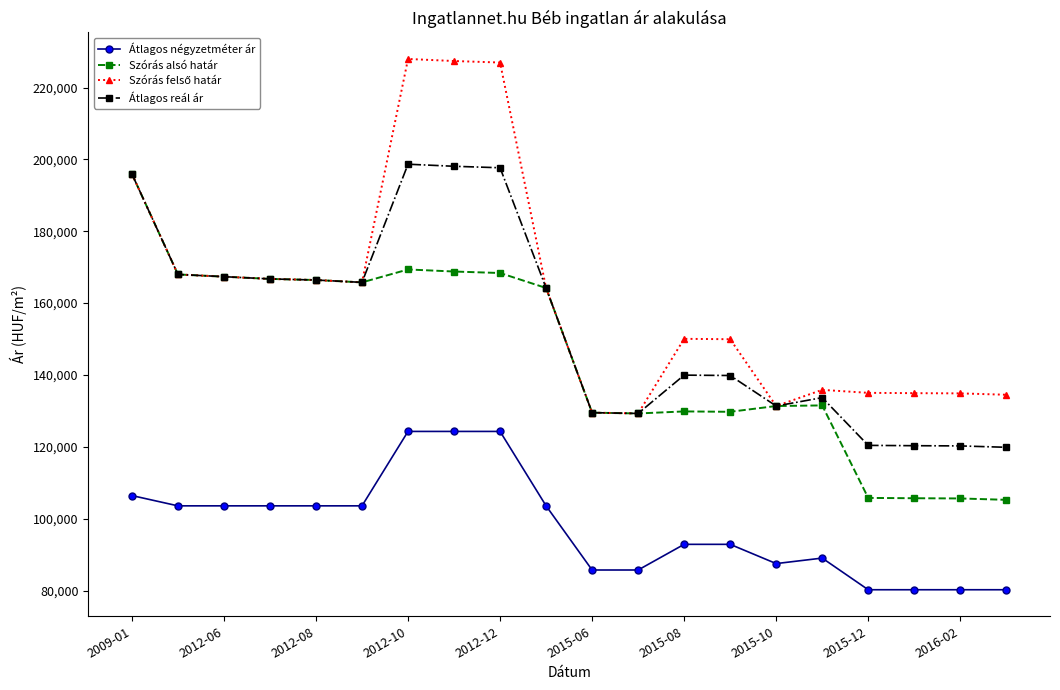

True or false: Átlagos négyzetméter ár and Szórás alsó határ intersect in this chart.

False